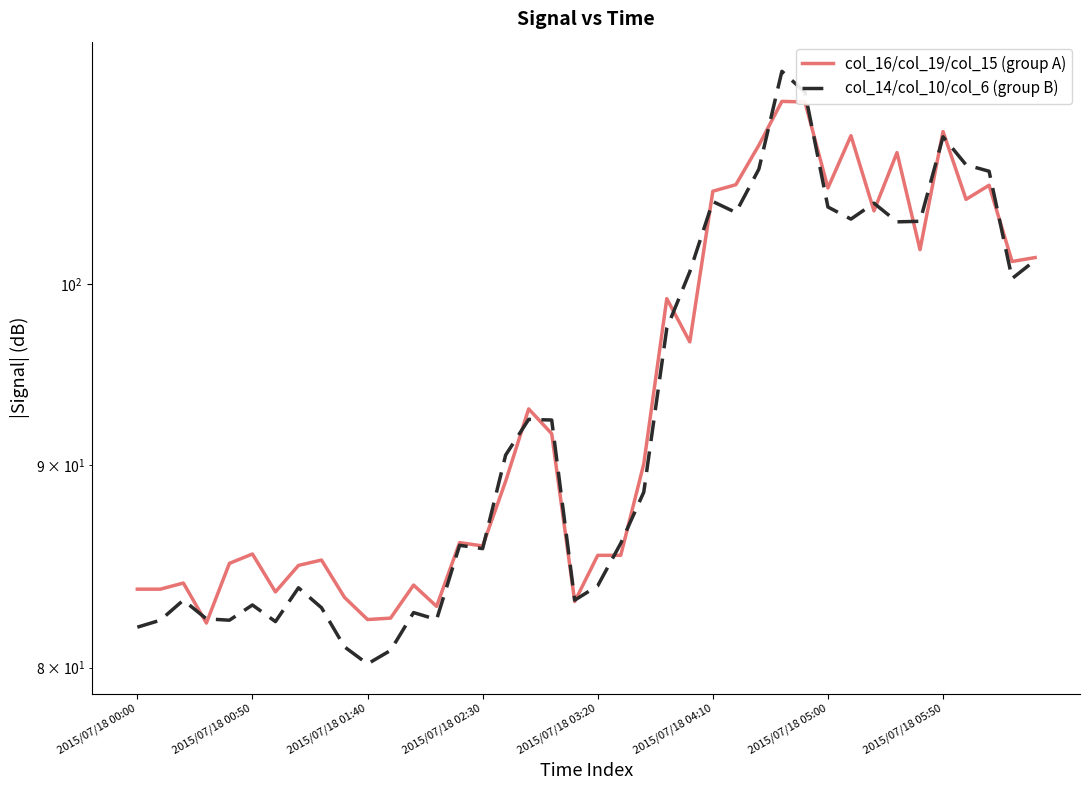

List the series in order of their overall mean, lowest first.

col_14/col_10/col_6 (group B), col_16/col_19/col_15 (group A)